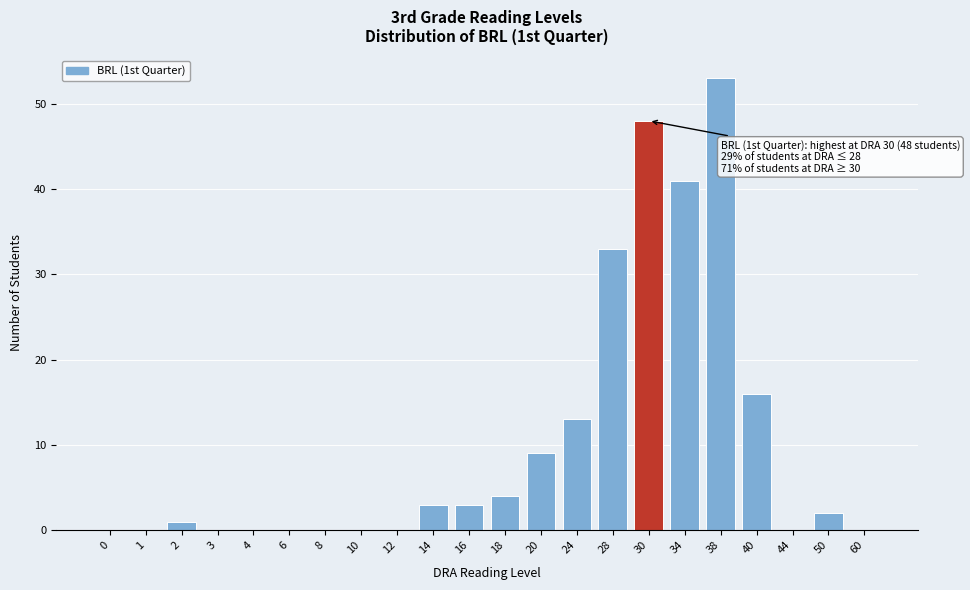

Reading left to right, transcribe all the data shown in this chart.

0=0	1=0	2=1	3=0	4=0	6=0	8=0	10=0	12=0	14=3	16=3	18=4	20=9	24=13	28=33	30=48	34=41	38=53	40=16	44=0	50=2	60=0